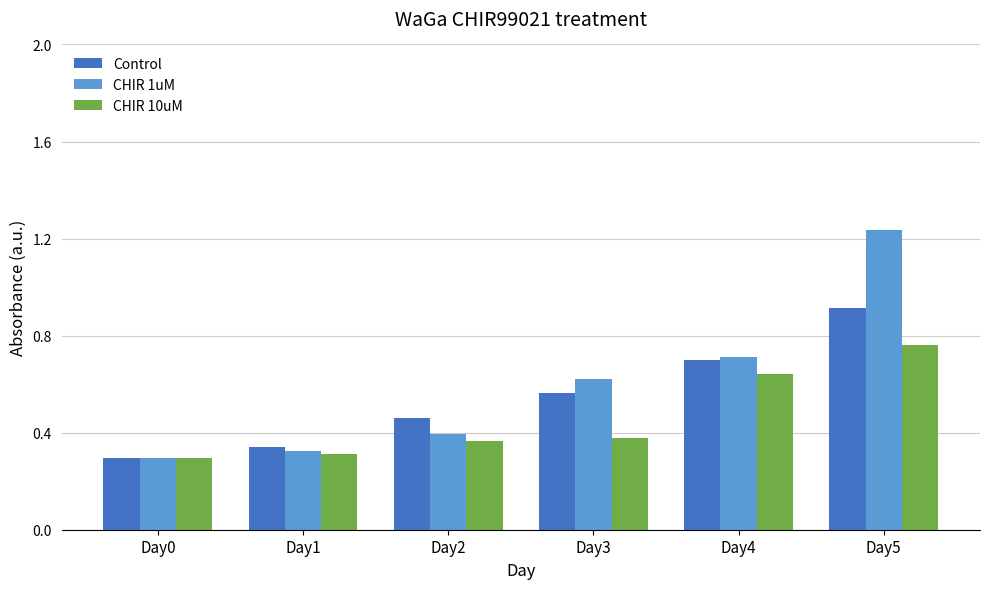

Rank the series by their maximum value, from lowest to highest.

CHIR 10uM, Control, CHIR 1uM